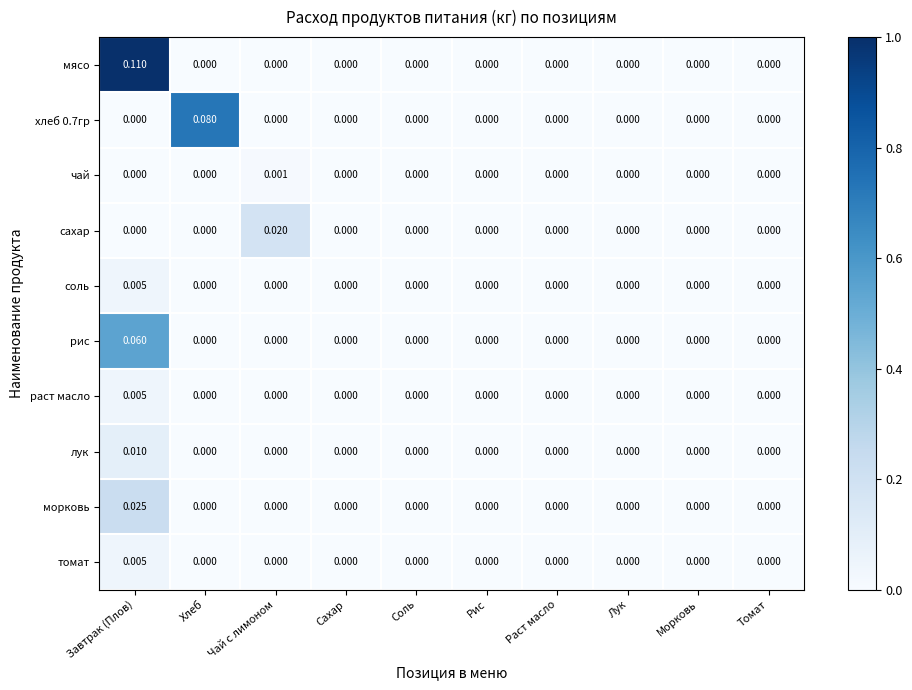

Which series has the largest range (max minus min)?

мясо